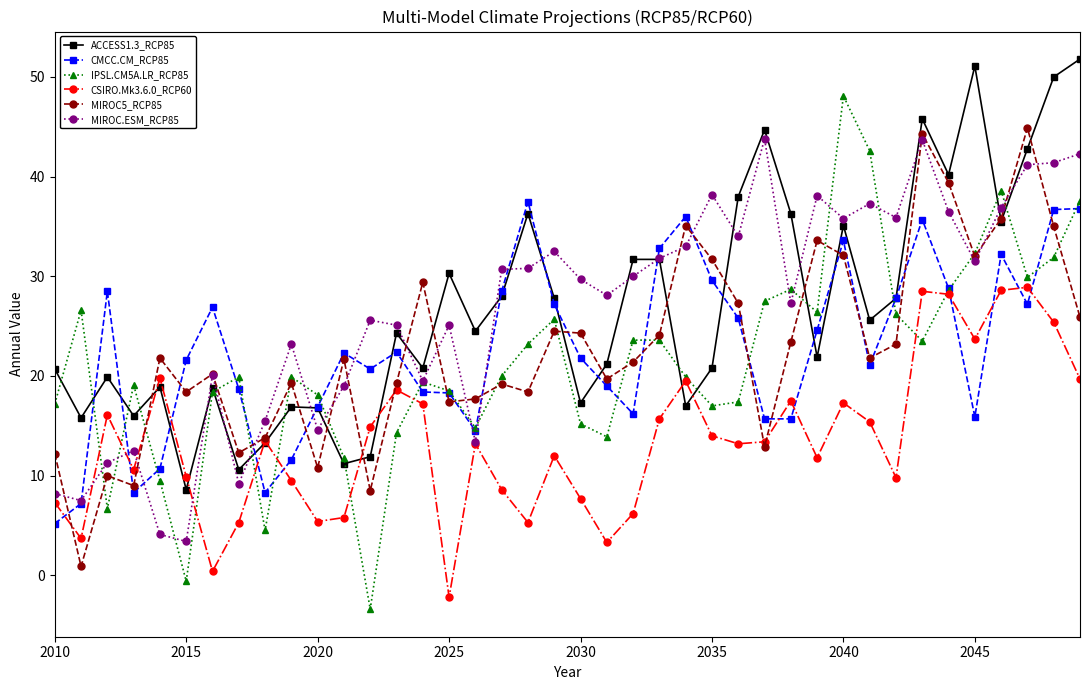

What is the smallest value displayed?

-3.4